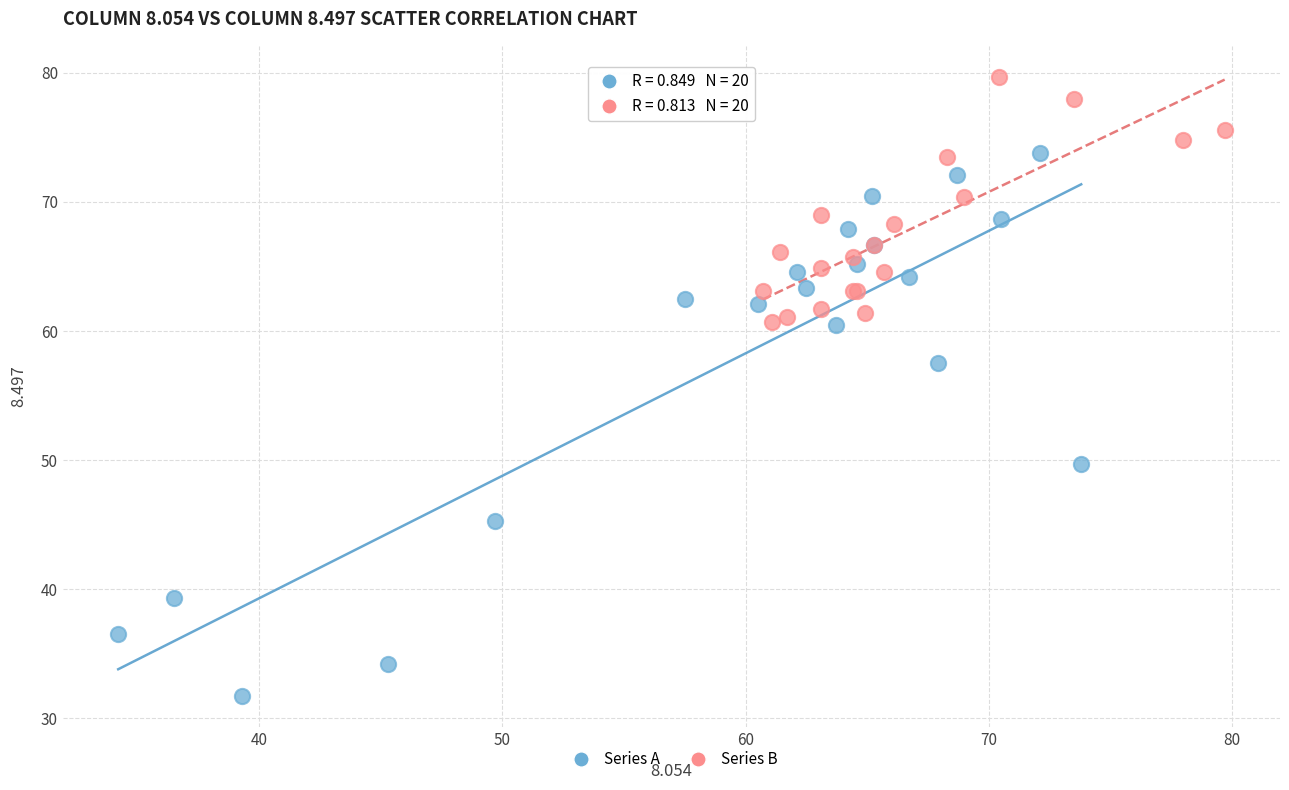

Which series reaches the maximum Y coordinate?

Series B